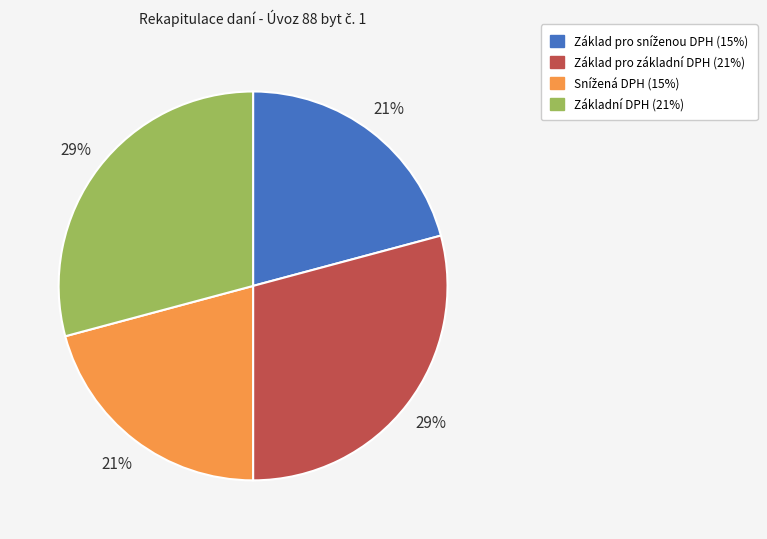

Is the sum of Základní DPH (21%) and Základ pro základní DPH (21%) greater than half?

Yes